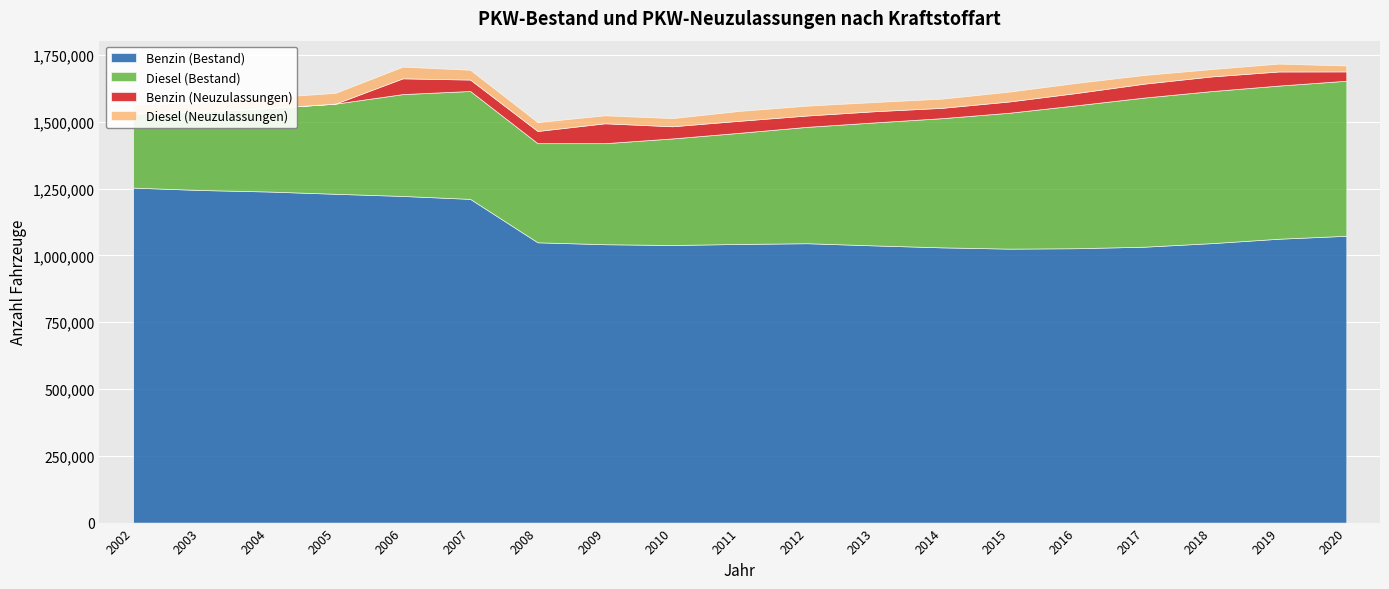

What is the difference between the maximum and minimum values in the Benzin (Neuzulassungen) series?

74415